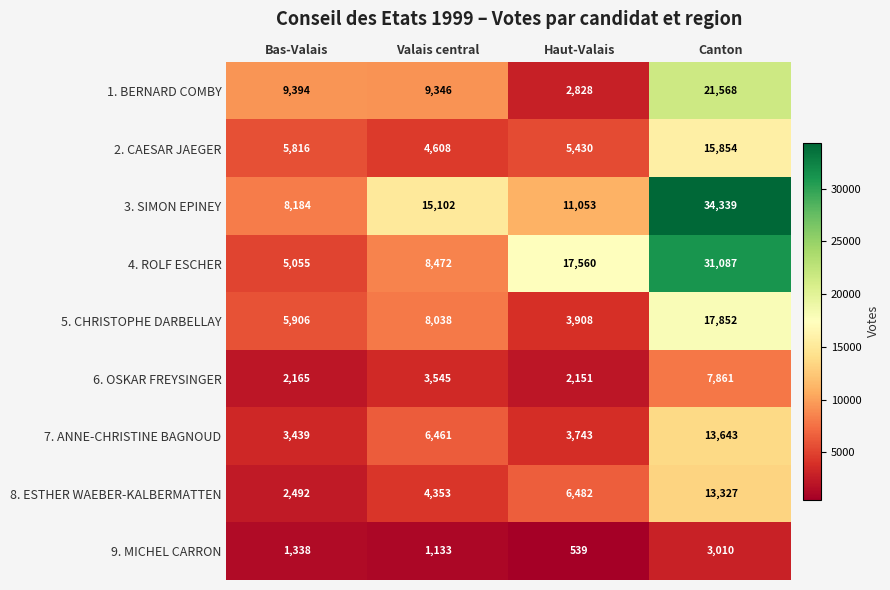

What is the sum of all 7. ANNE-CHRISTINE BAGNOUD values?

27286